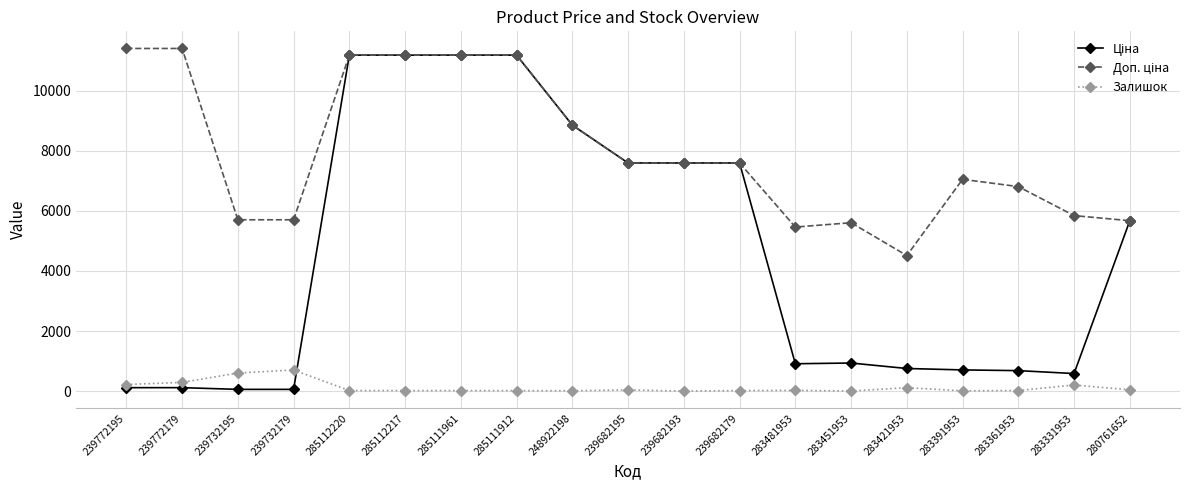

True or false: Залишок has more than 0 interior local peaks.

True